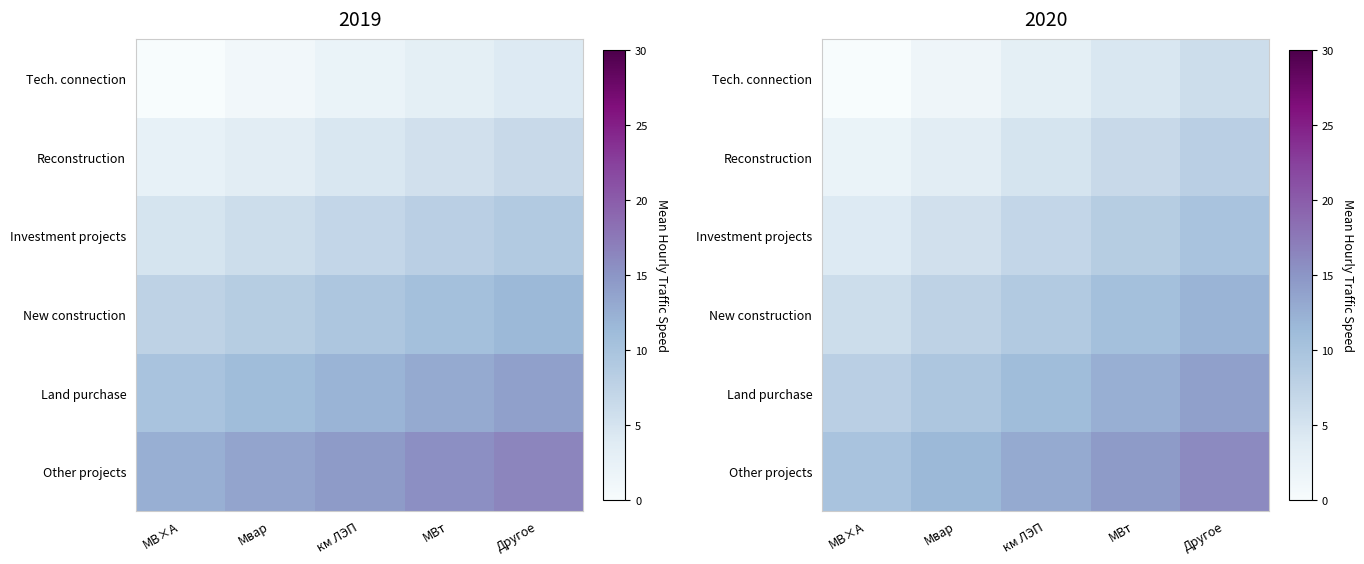

Which category has the lowest value across all series?

МВ×А